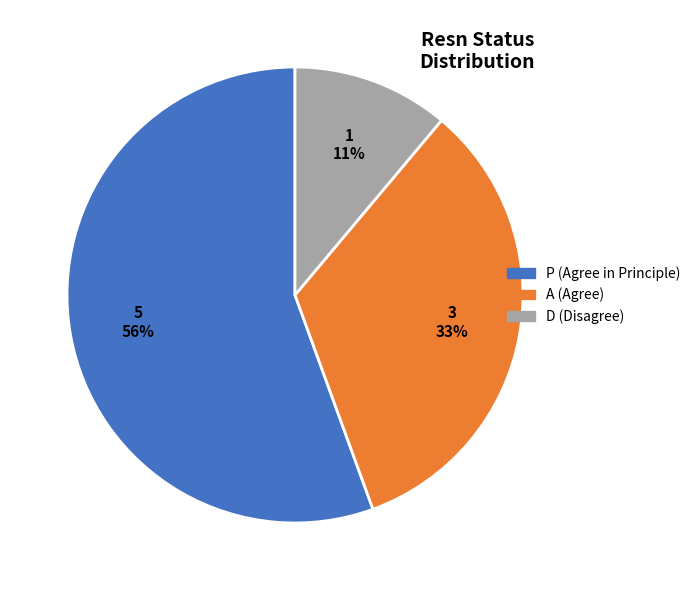

Is the sum of P (Agree in Principle) and A (Agree) greater than half?

Yes